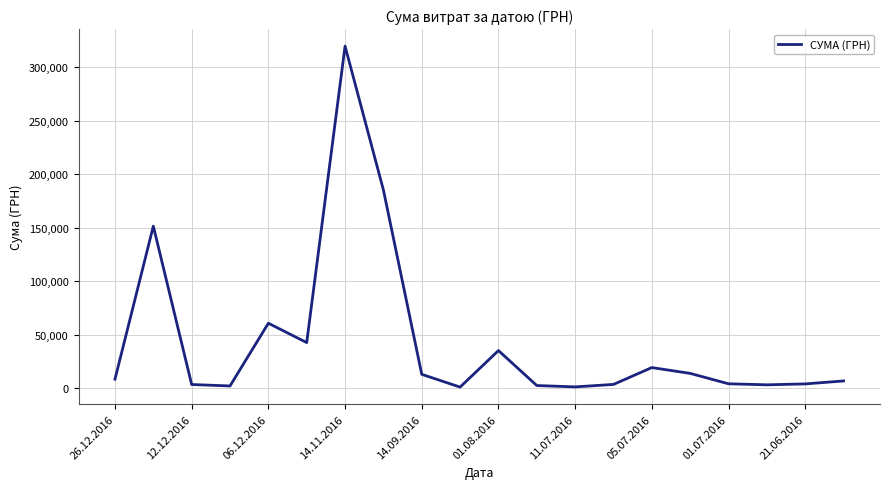

What is the difference between the maximum and minimum values?

318577.0